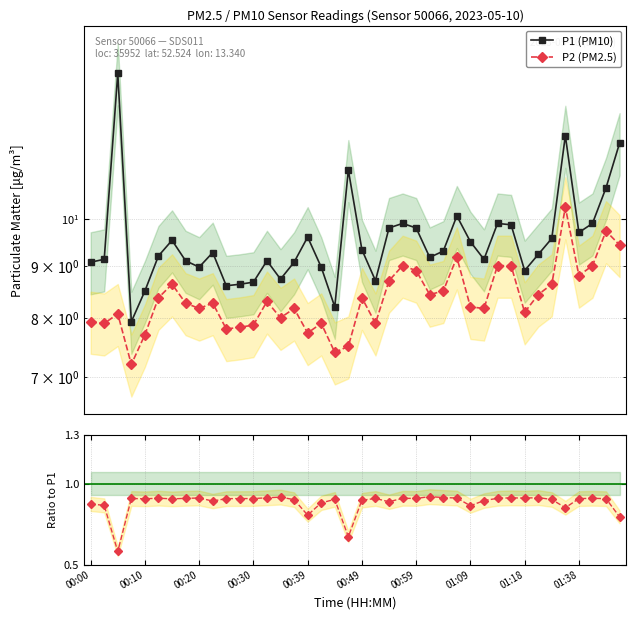

True or false: P2 and P1 cross at least once.

False